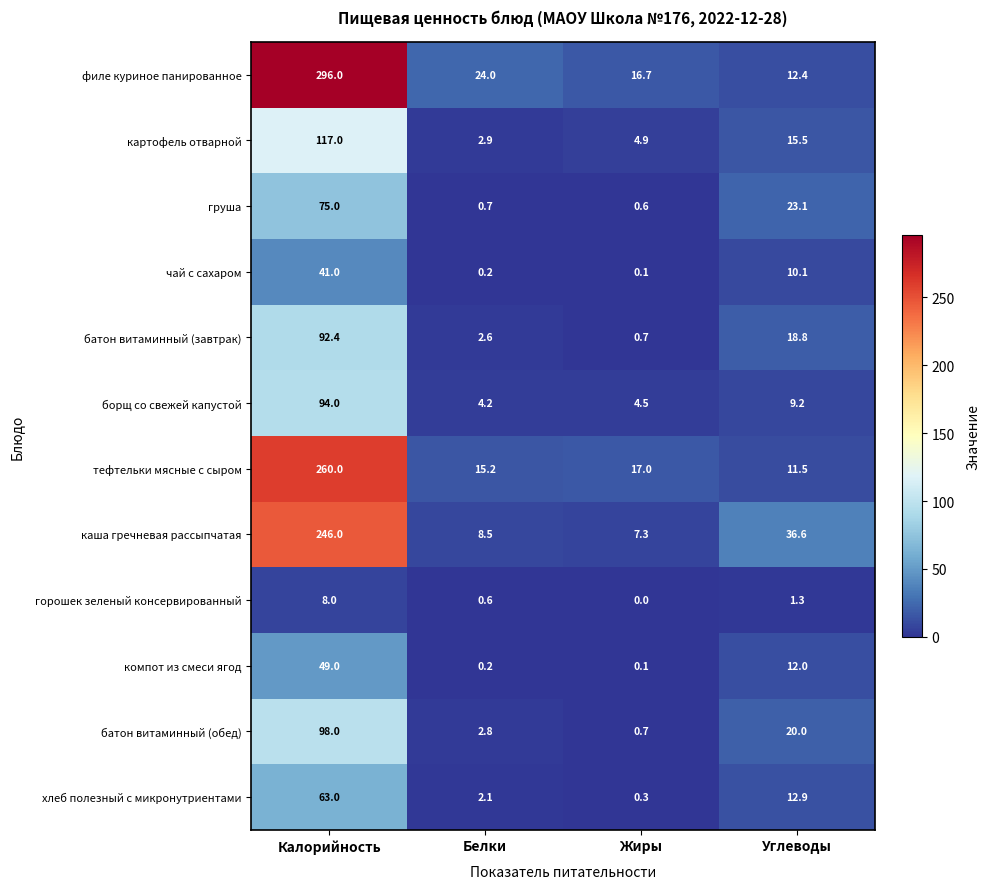

How many distinct data groups are displayed?

12